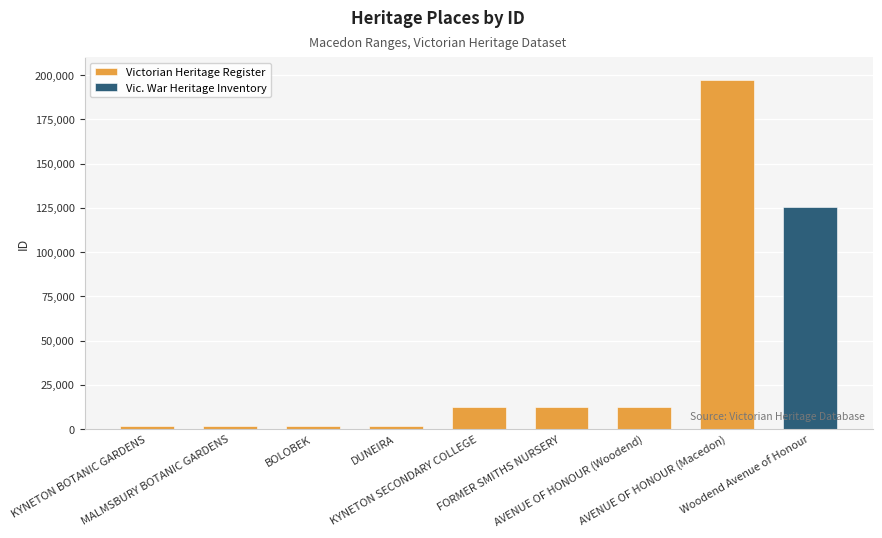

Is it true that the value at AVENUE OF HONOUR (Woodend) is 12522?

True